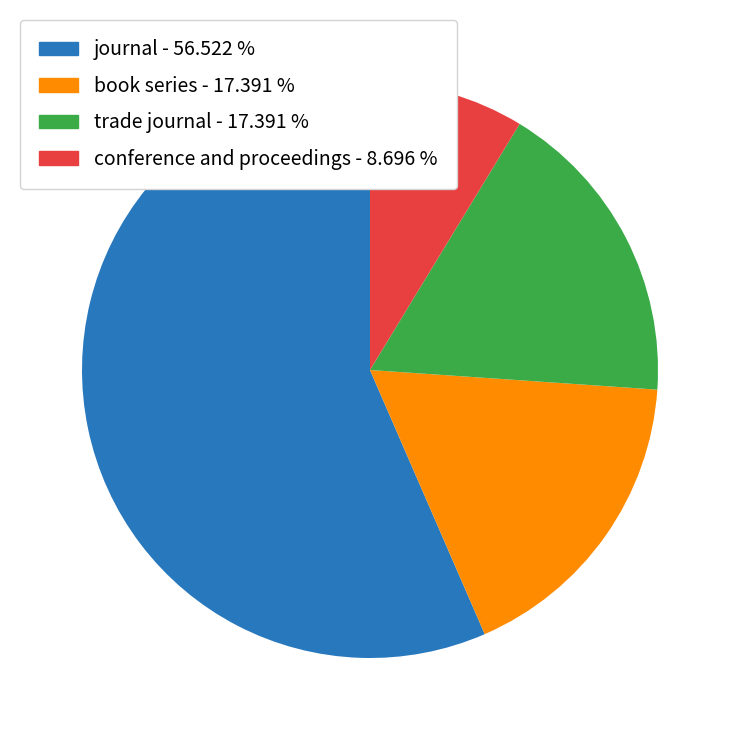

Is there any slice that represents more than half of the pie?

Yes